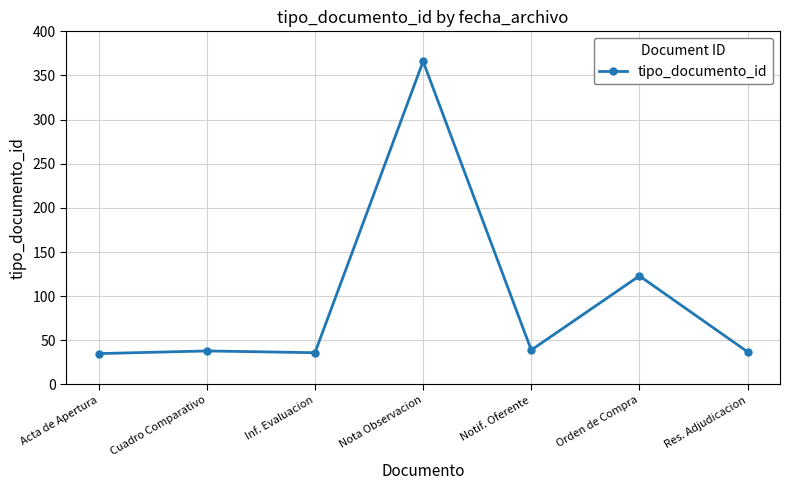

Where is the data nearest to the value 200?

Orden de Compra